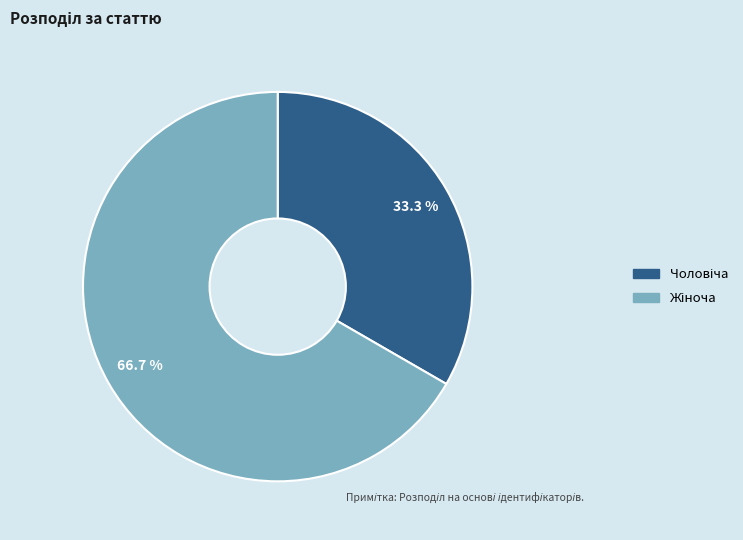

How many segments does this pie chart have?

2